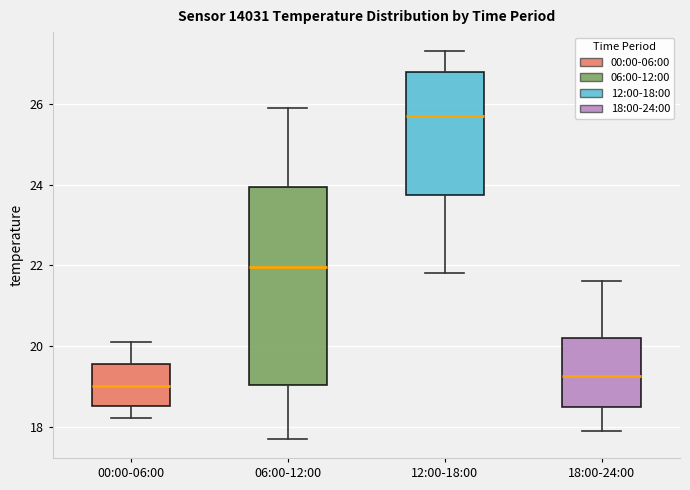

Which box's median line is the highest?

12:00-18:00